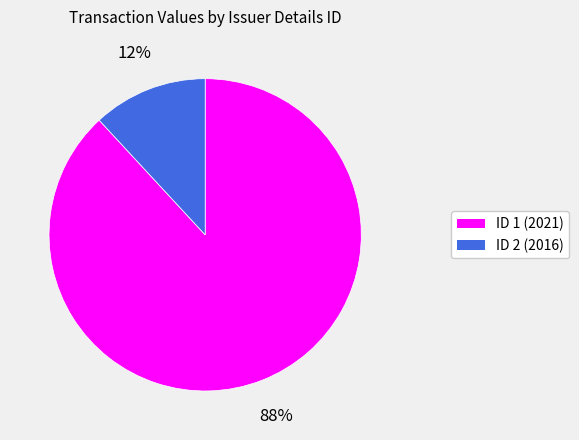

Which has a higher value, ID 1 (2021) or ID 2 (2016)?

ID 1 (2021)